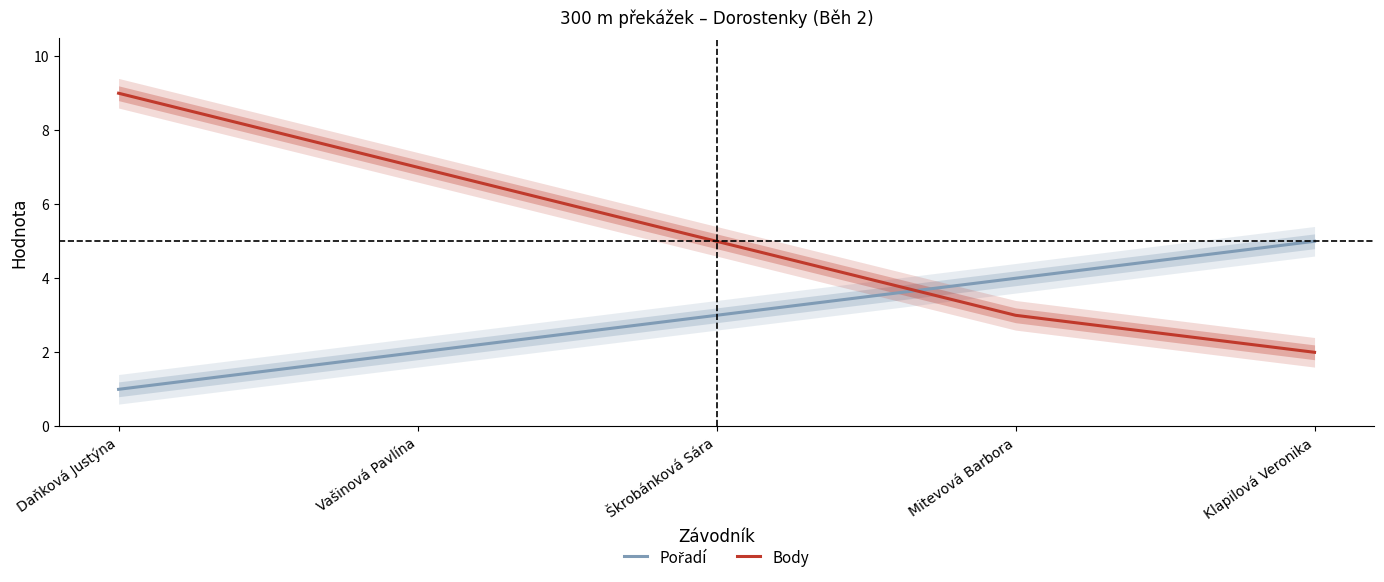

What is the value of the Pořadí point at the 1st from the left?

1